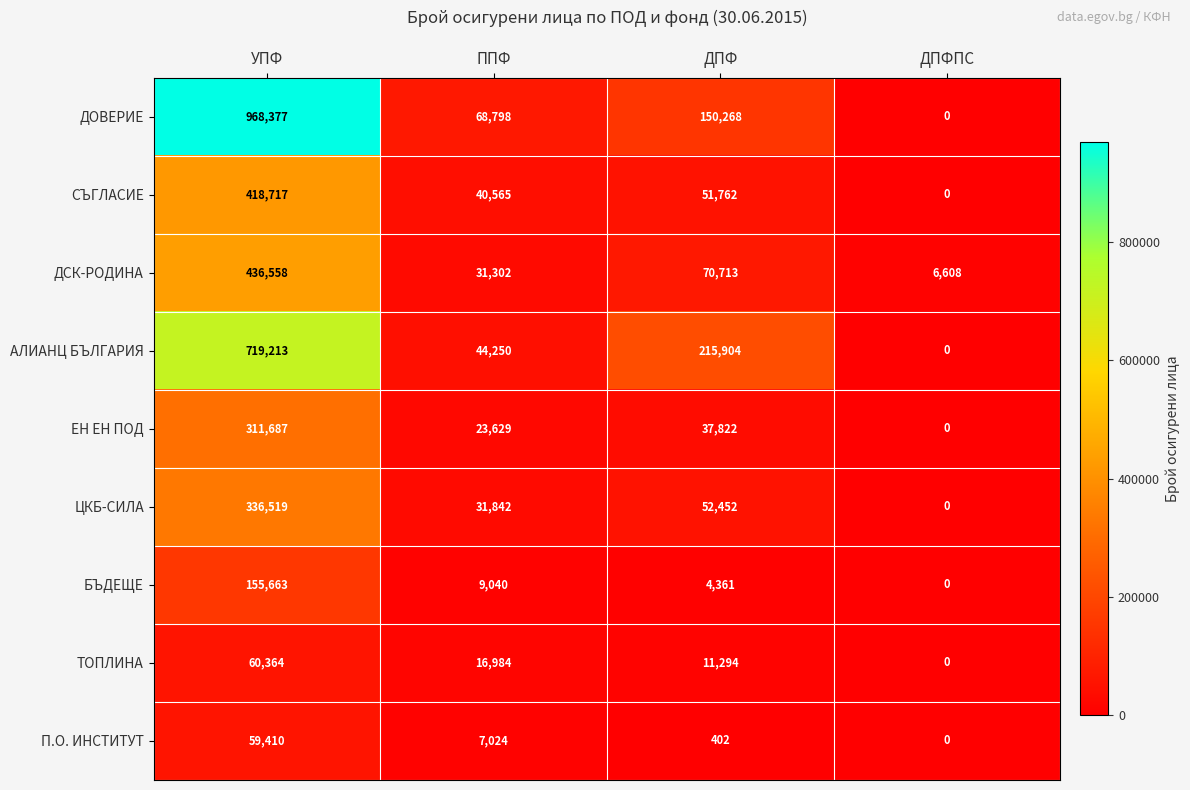

List the series in order of their peak value, lowest first.

П.О. ИНСТИТУТ, ТОПЛИНА, БЪДЕЩЕ, ЕН ЕН ПОД, ЦКБ-СИЛА, СЪГЛАСИЕ, ДСК-РОДИНА, АЛИАНЦ БЪЛГАРИЯ, ДОВЕРИЕ